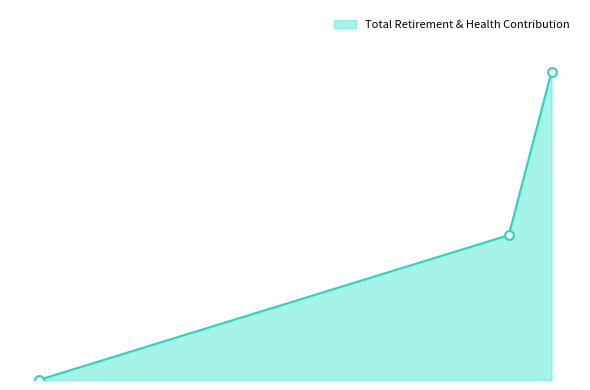

What is the change in value from 6300.0 to 4650.0?

-7183